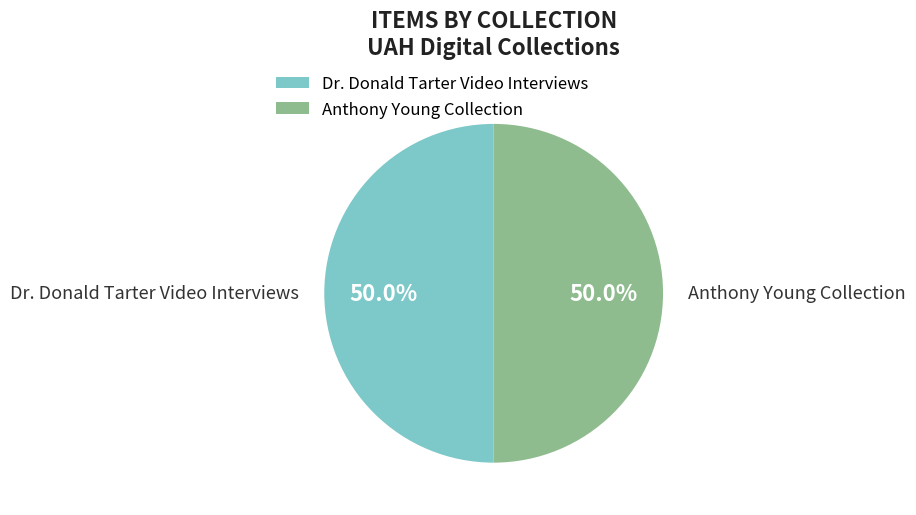

What percentage do Anthony Young Collection and Dr. Donald Tarter Video Interviews together represent?

100.0%